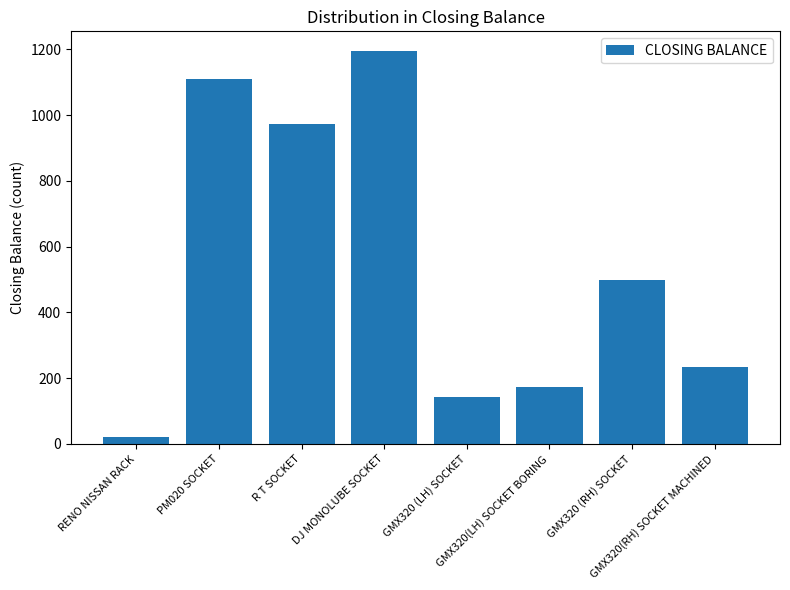

True or false: the data shows 276 at GMX320(LH) SOCKET BORING.

False